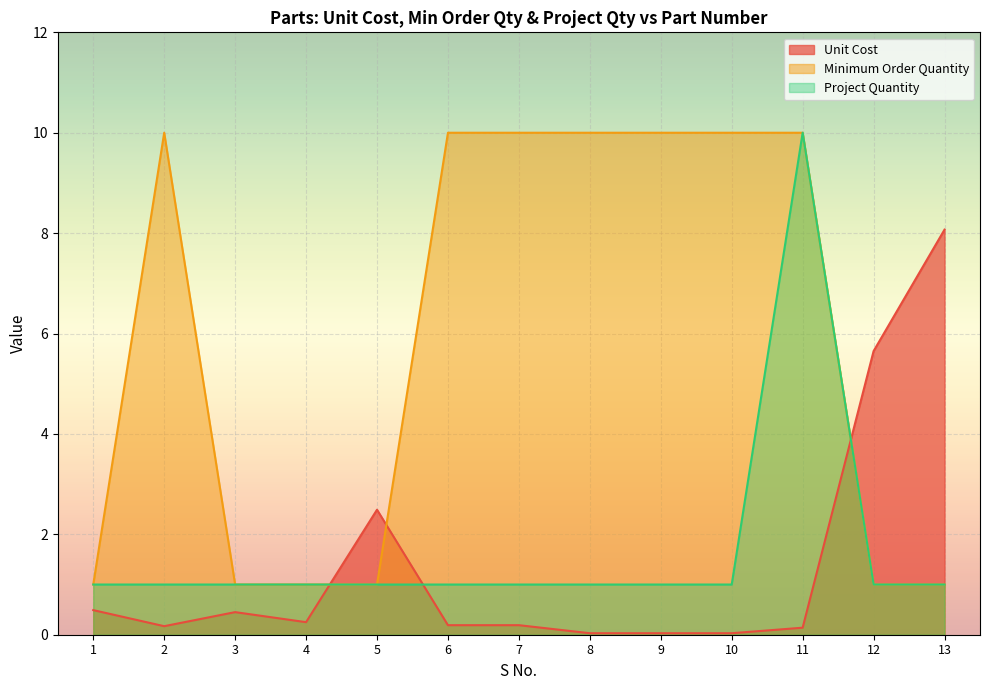

True or false: Minimum Order Quantity has more than 0 interior local peaks.

True